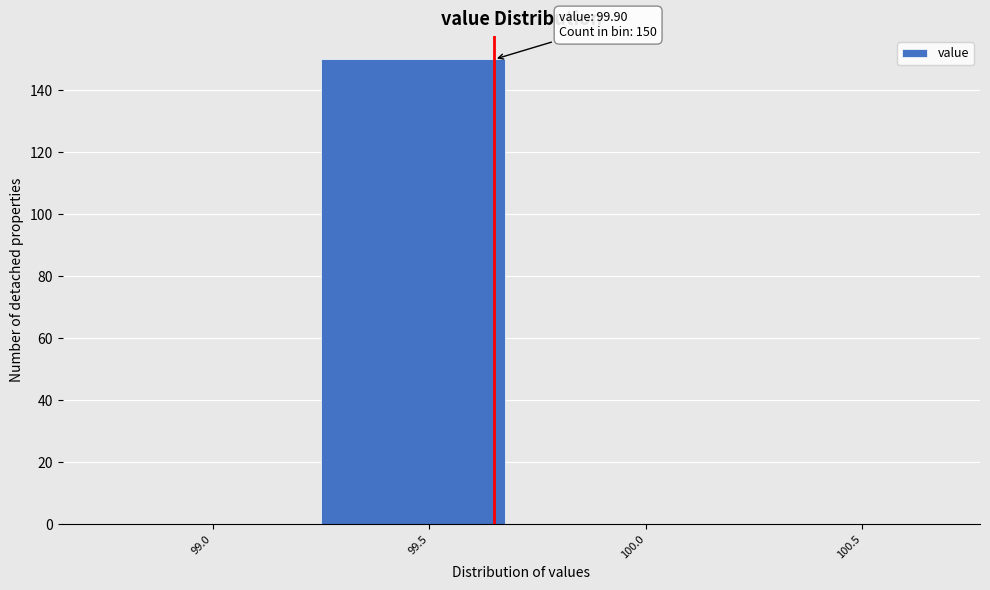

Reading right to left, what are all the values shown in this chart?

100.5=0	100.0=0	99.5=150	99.0=0